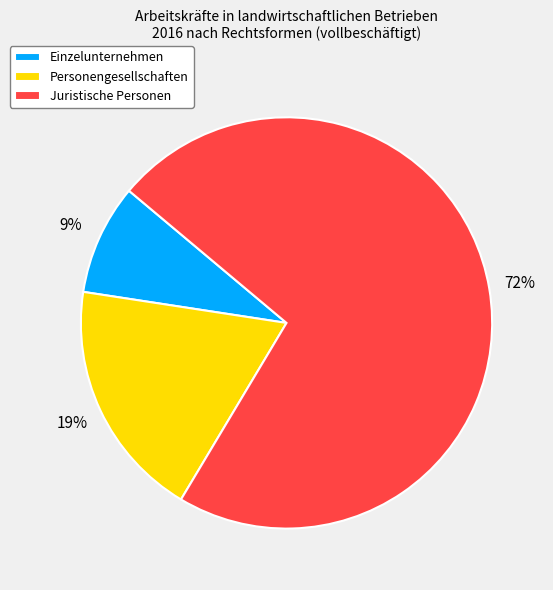

Which category accounts for the majority?

Juristische Personen